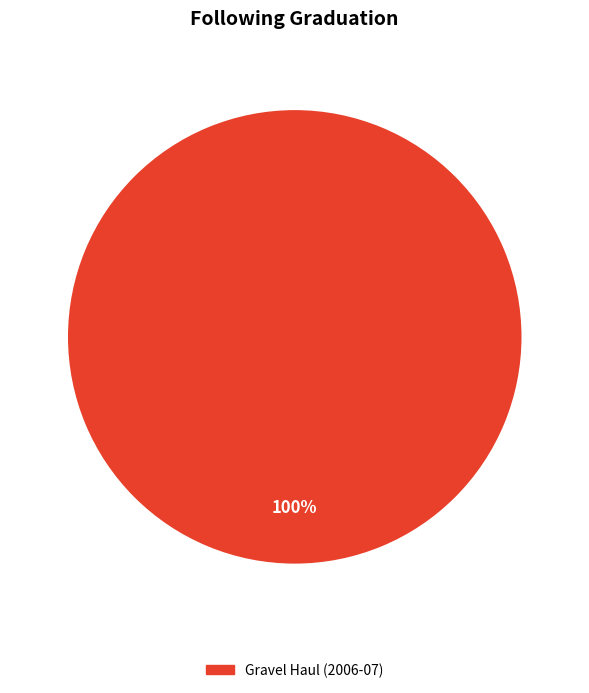

Rank the categories by value from lowest to highest.

Gravel Haul (2006-07)